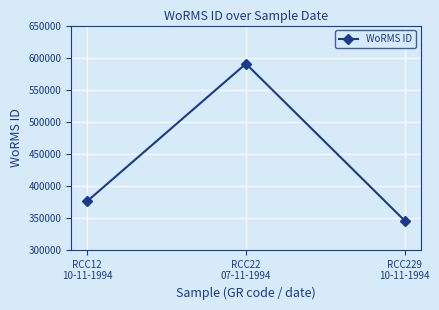

The chart shows a value of 590439 at RCC22
07-11-1994. True or false?

True